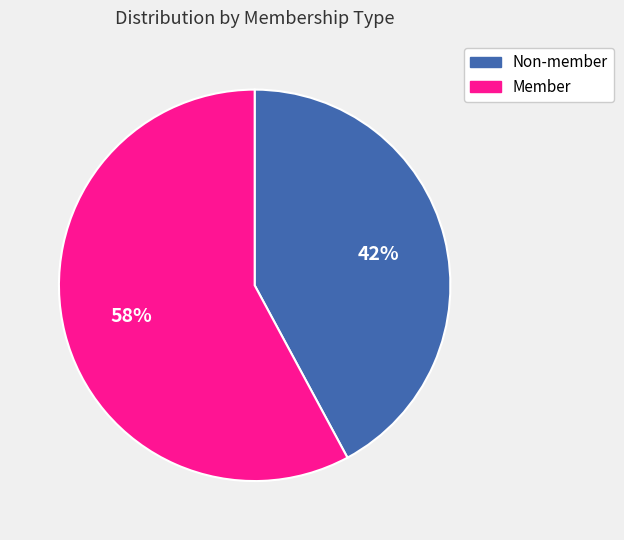

Which category has the biggest portion of the pie?

Member